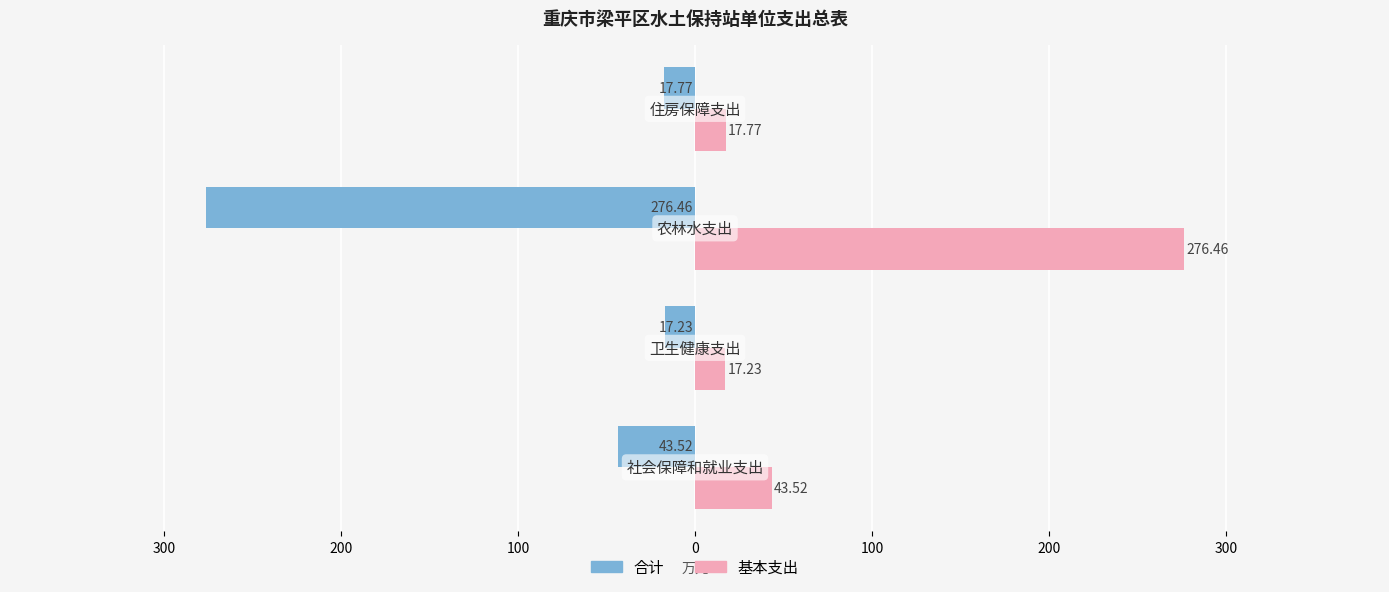

What is the average value of the 基本支出 series?

88.7